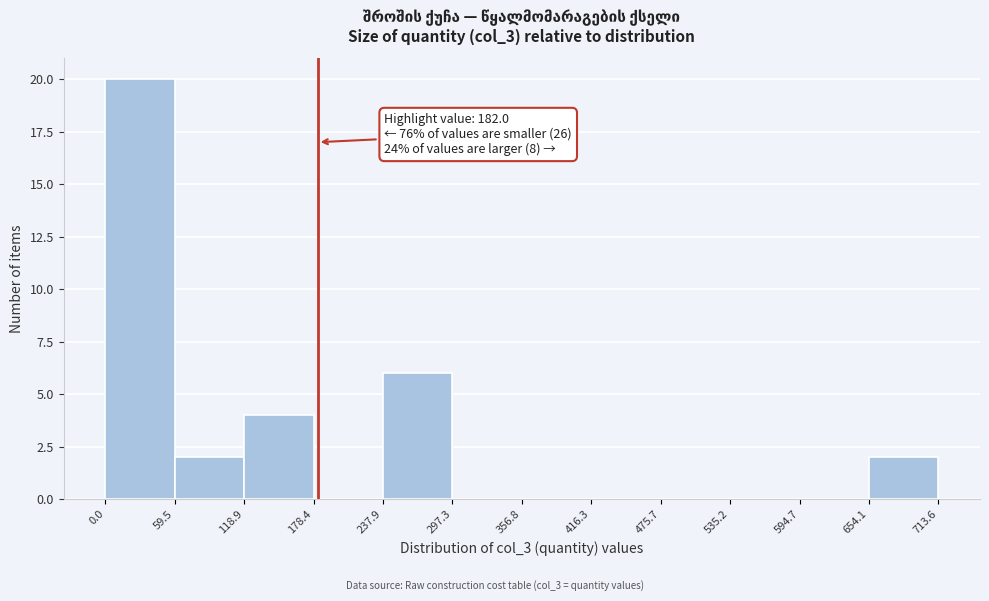

Which range on the x-axis has the tallest bar?

0.0 to 59.5